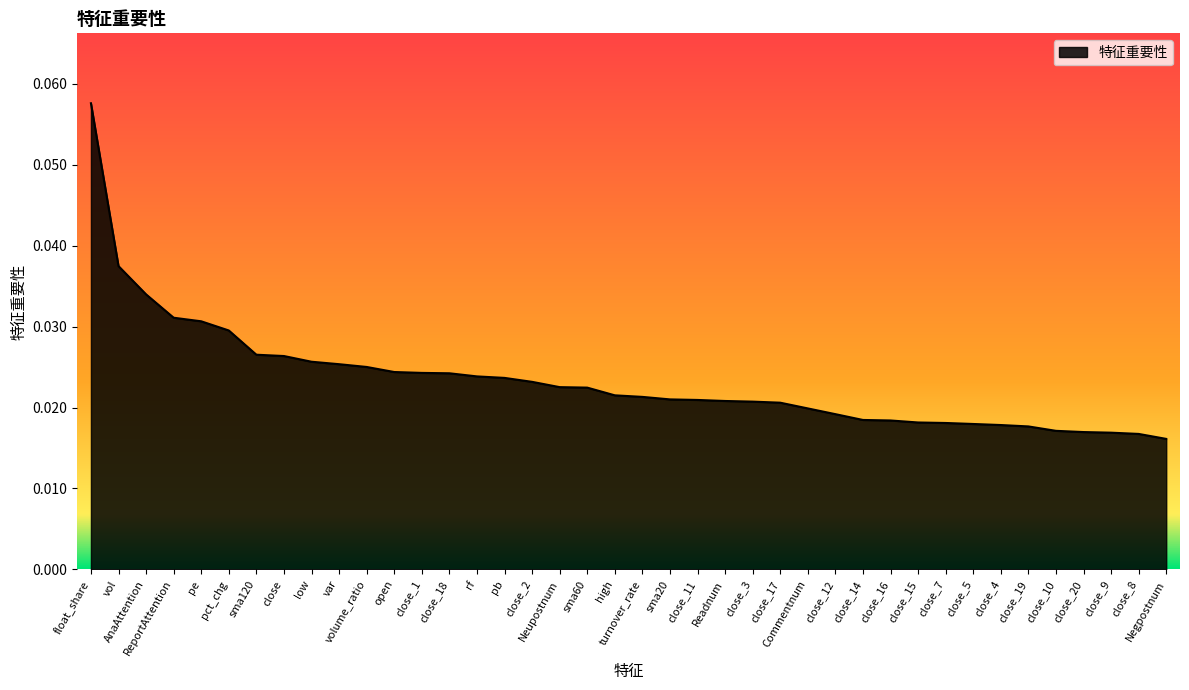

Which category has the highest value across all series?

float_share